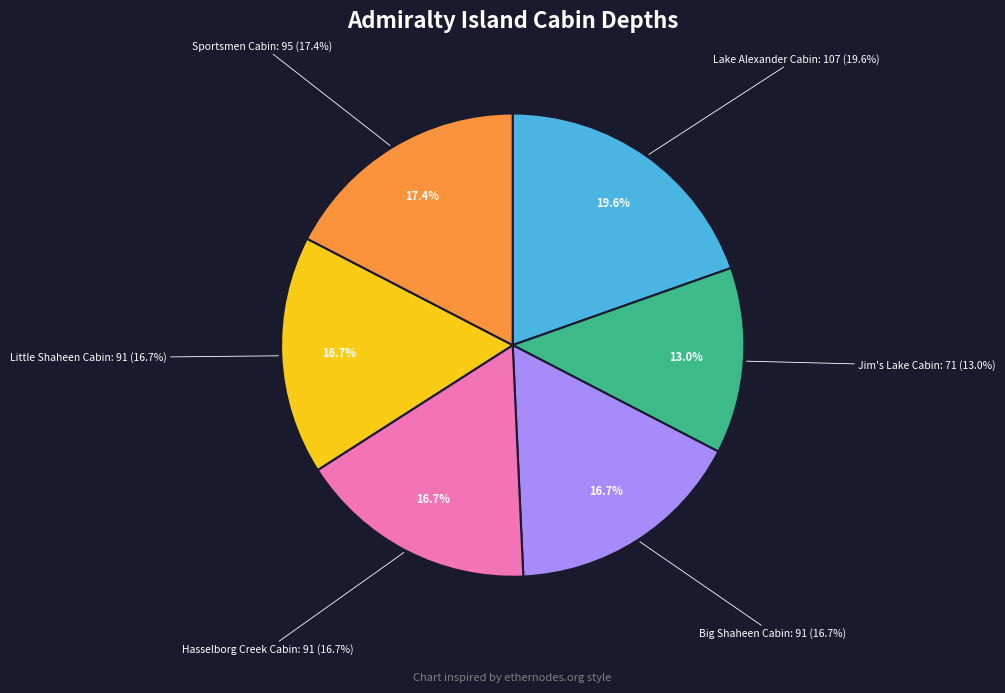

Is Little Shaheen Cabin the majority of the pie?

No